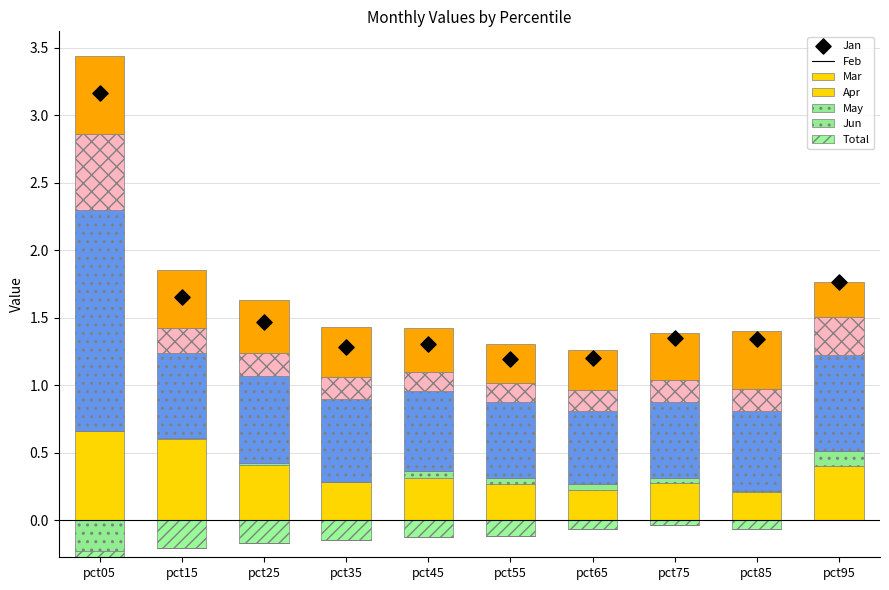

Which series has the largest Y range (max minus min)?

Apr